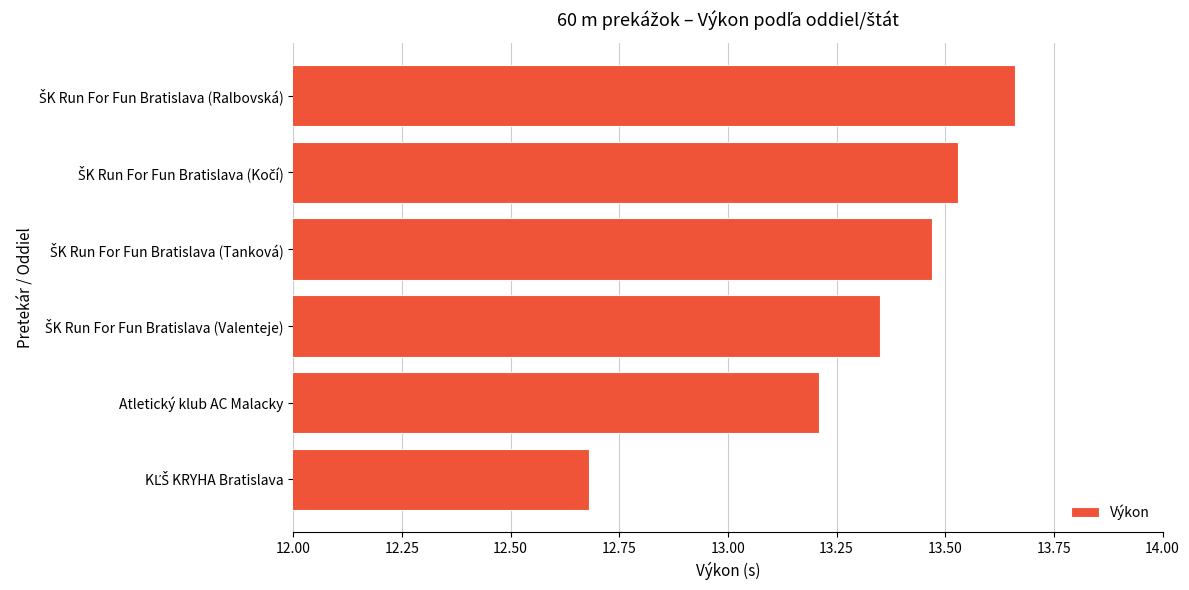

What is the sum of all values?

79.9